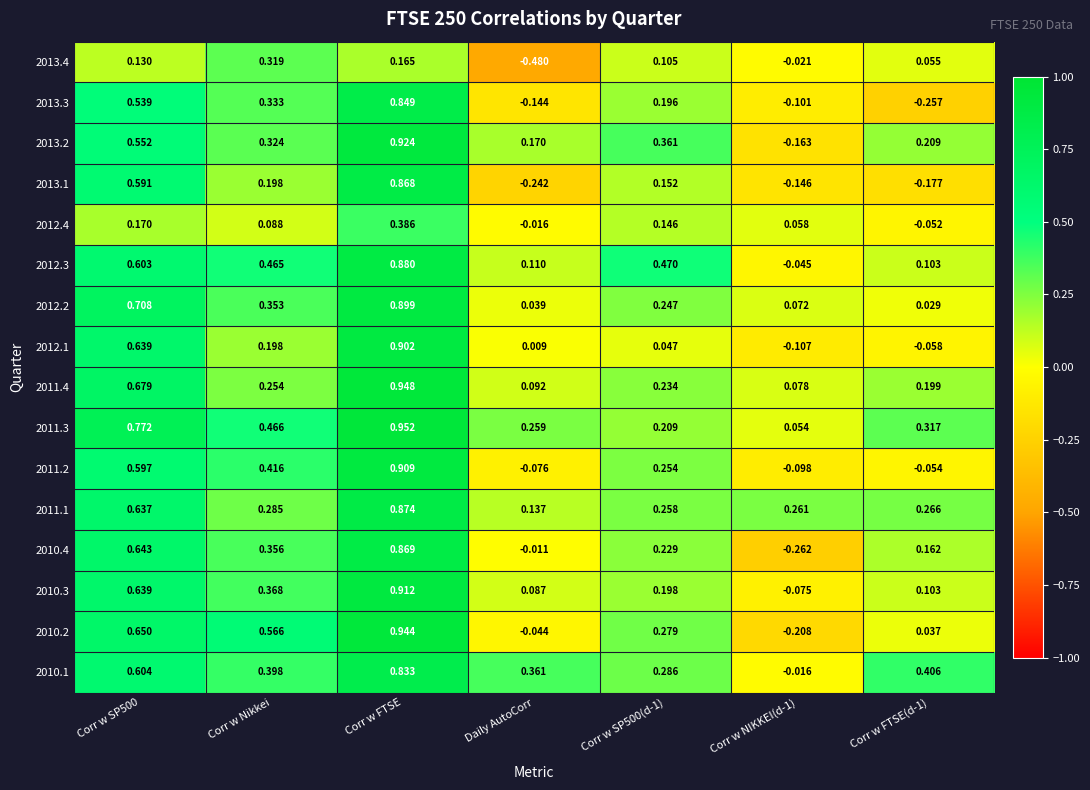

At how many categories does at least one series exceed 0?

7